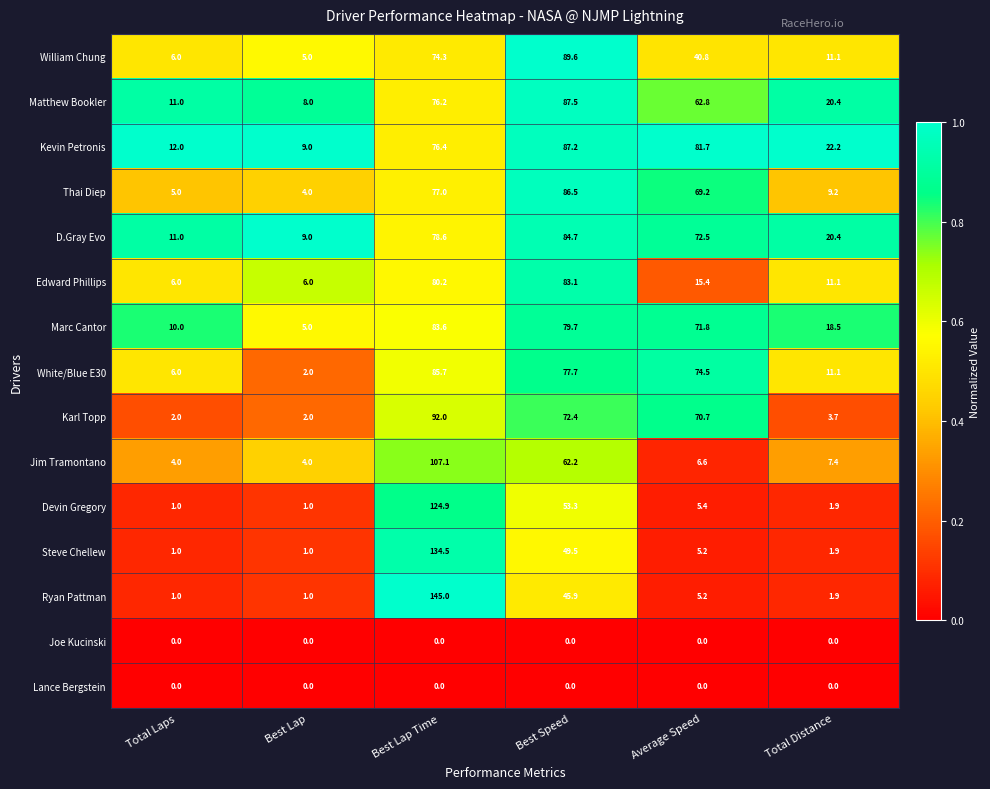

What is the difference between the maximum and minimum values in the D.Gray Evo series?

75.7